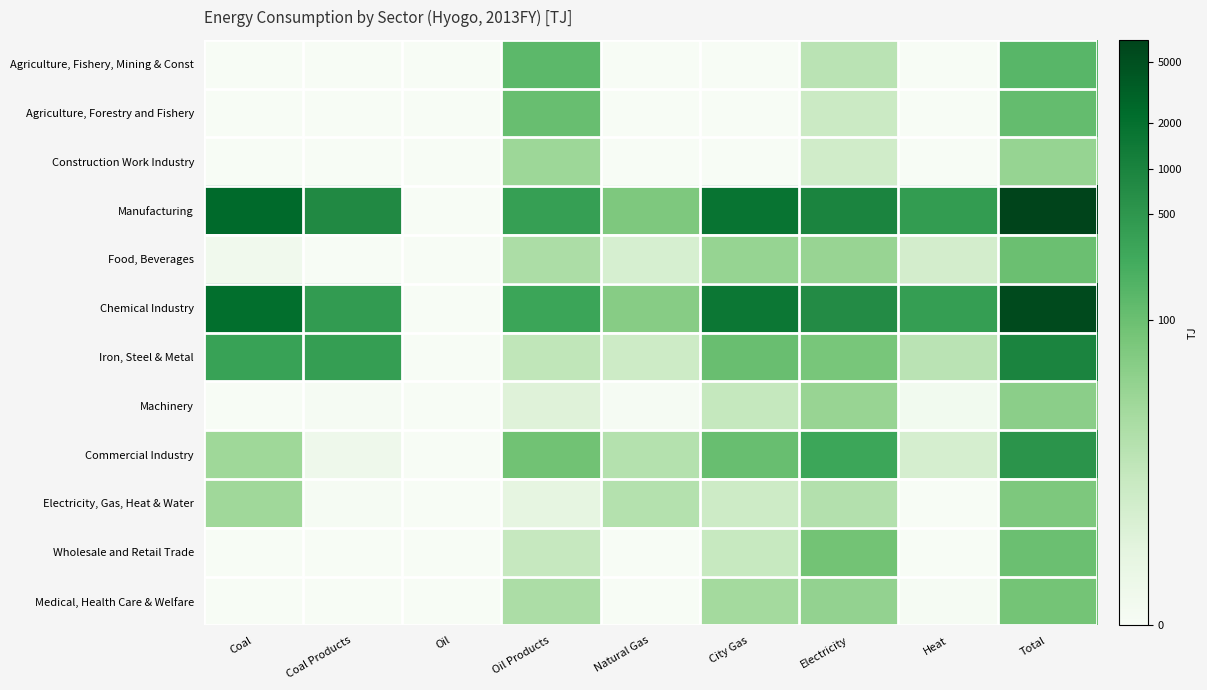

Between Heat and Total, which is larger?

Total